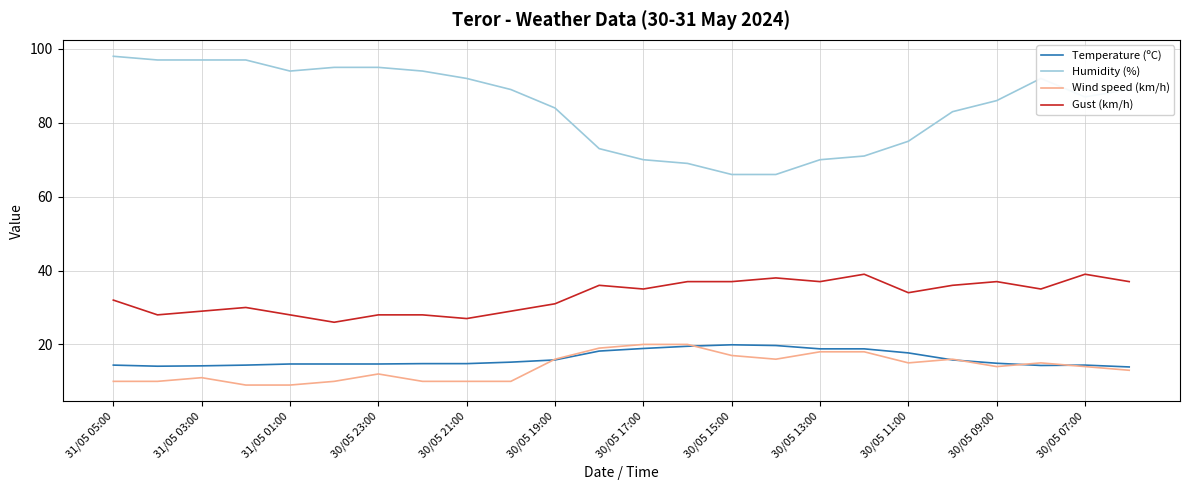

True or false: Gust (km/h) and Wind speed (km/h) intersect in this chart.

False